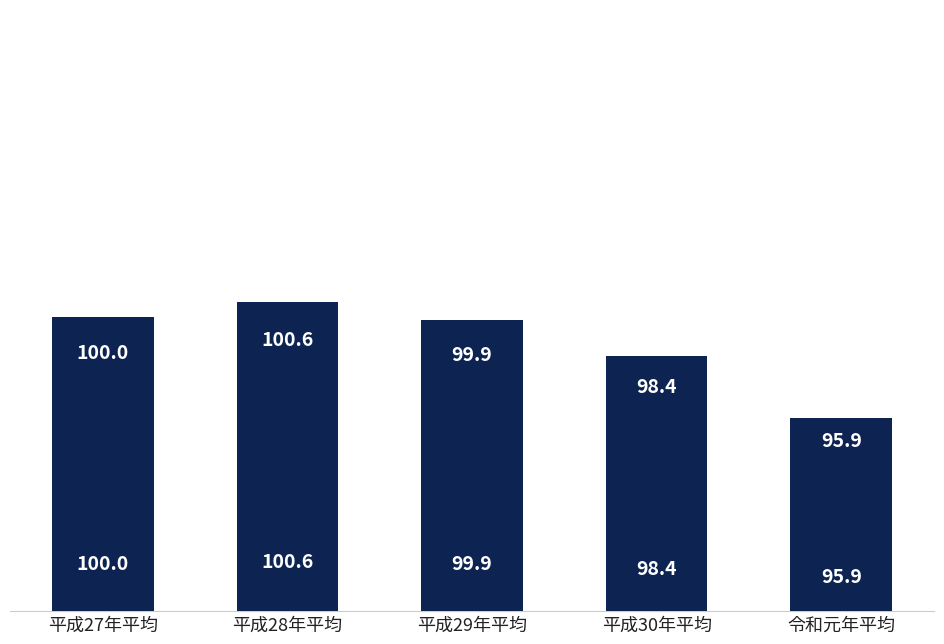

What is the ratio of the value at 平成28年平均 to the value at 令和元年平均?

1.0